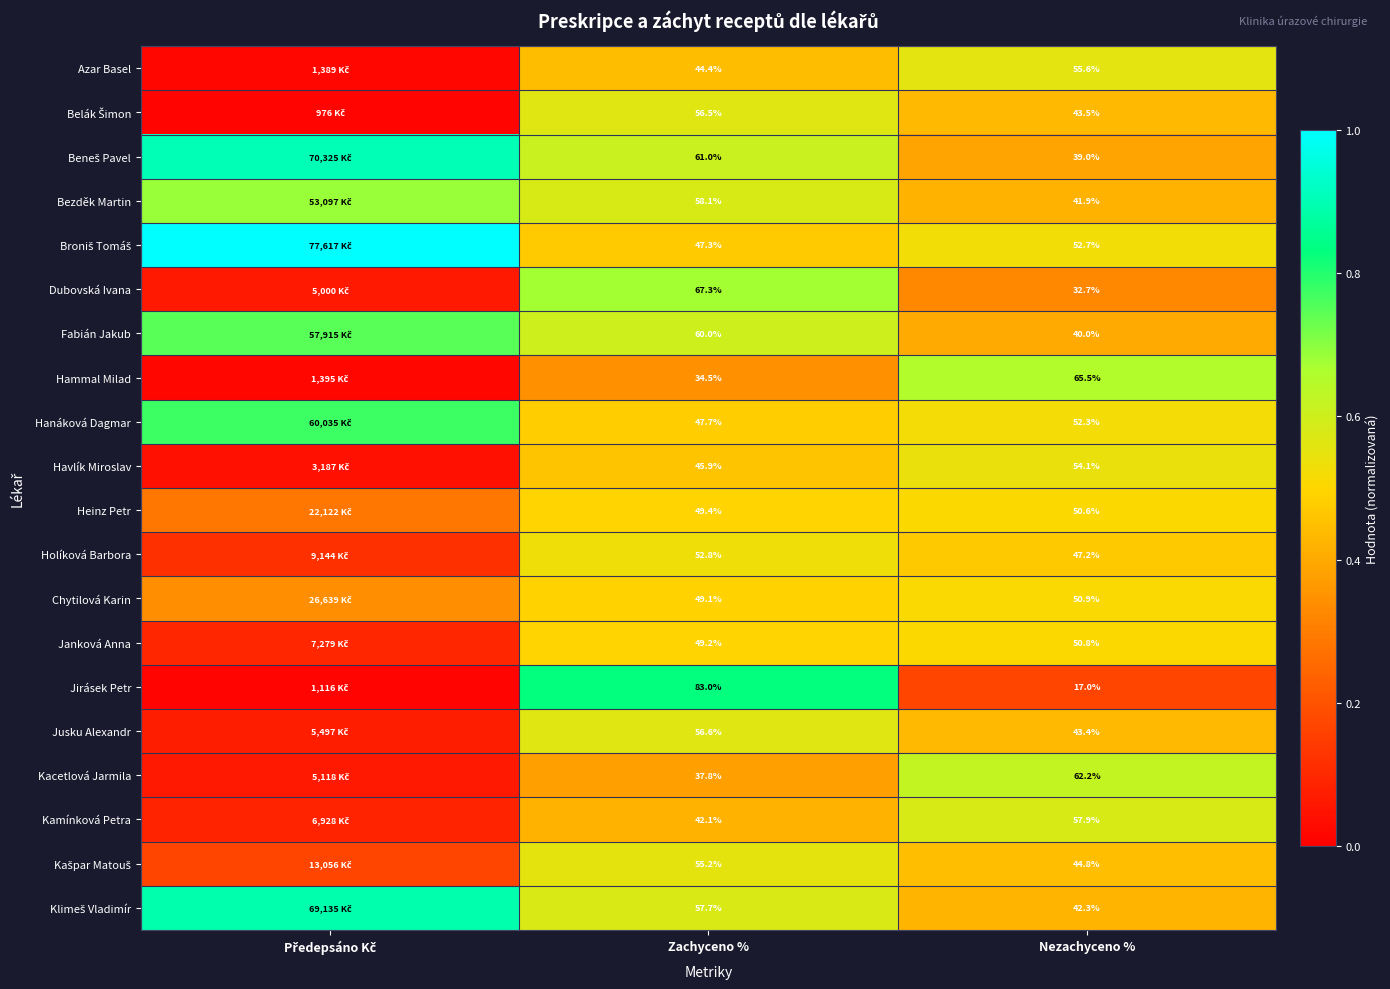

Is the value of Kamínková Petra at Zachyceno % greater than the value of Dubovská Ivana at Zachyceno %?

No